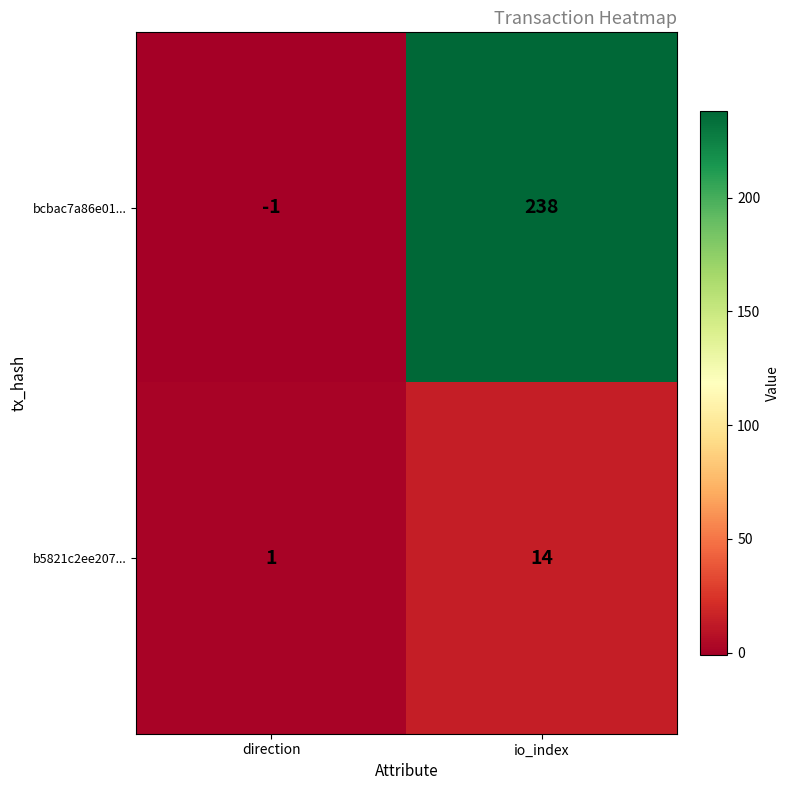

What is the highest value of the bcbac7a86e01... series?

238